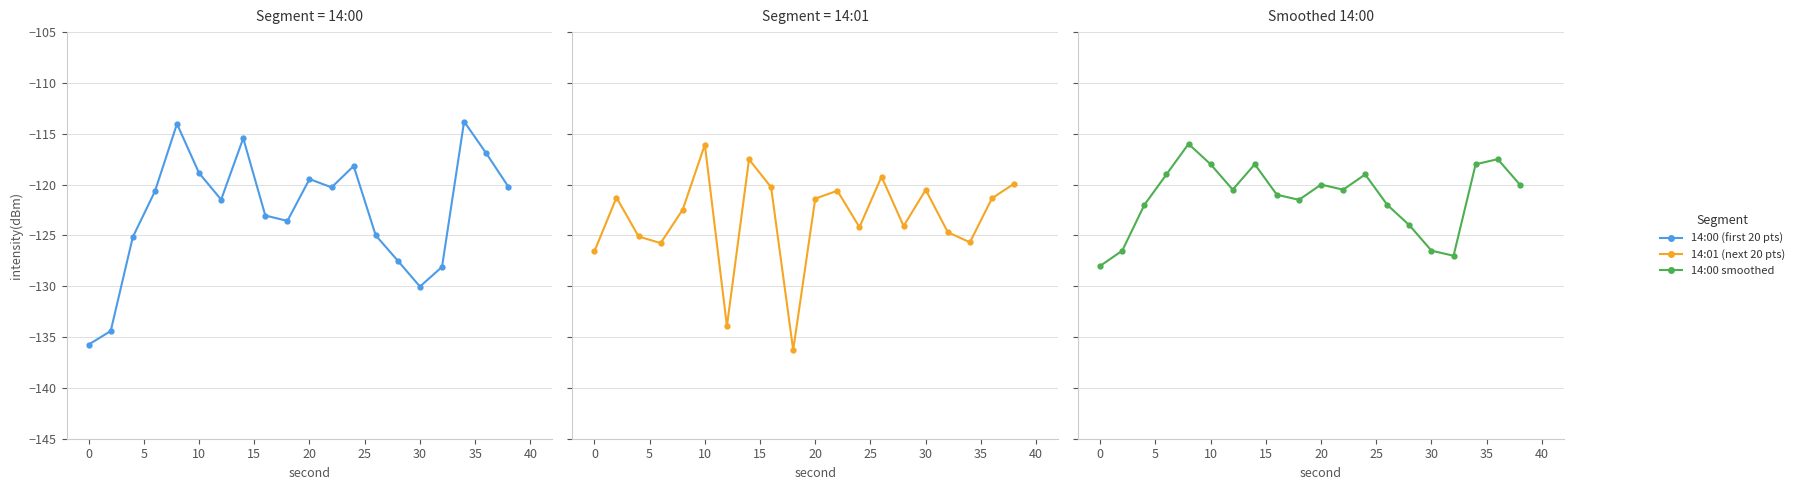

What are all the series names shown in the legend?

14:00 (first 20 pts), 14:01 (next 20 pts), 14:00 smoothed